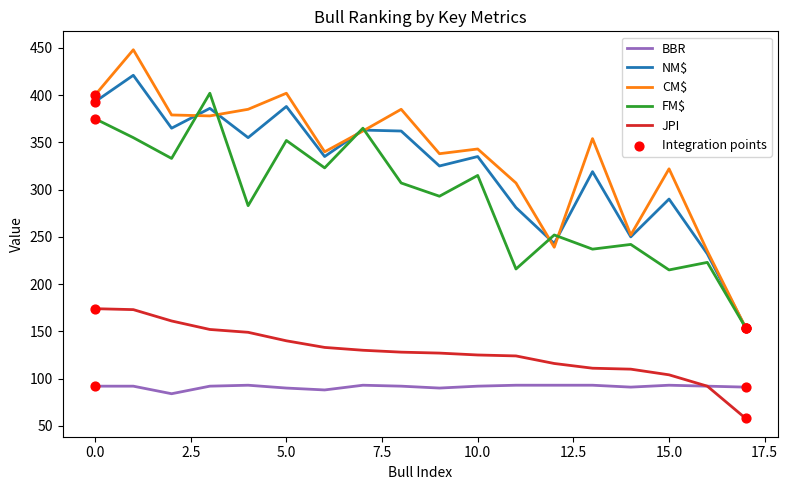

Which series has the largest range (max minus min)?

CM$